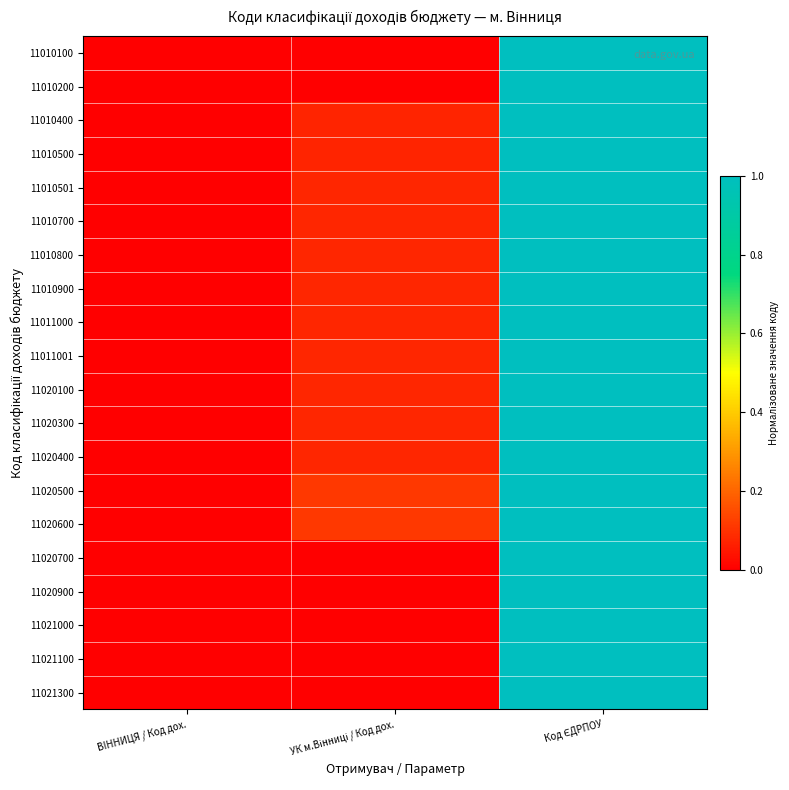

Between УК м.Вінниці / Код дох. and ВIННИЦЯ / Код дох., which is larger?

УК м.Вінниці / Код дох.